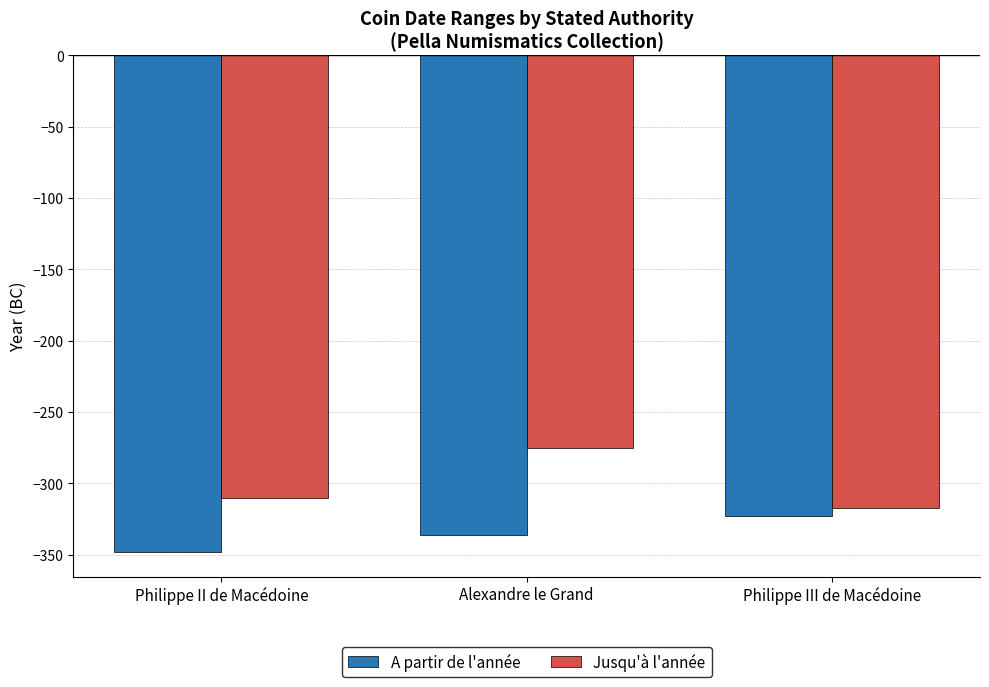

List the series in order of their peak value, lowest first.

A partir de l'année, Jusqu'à l'année